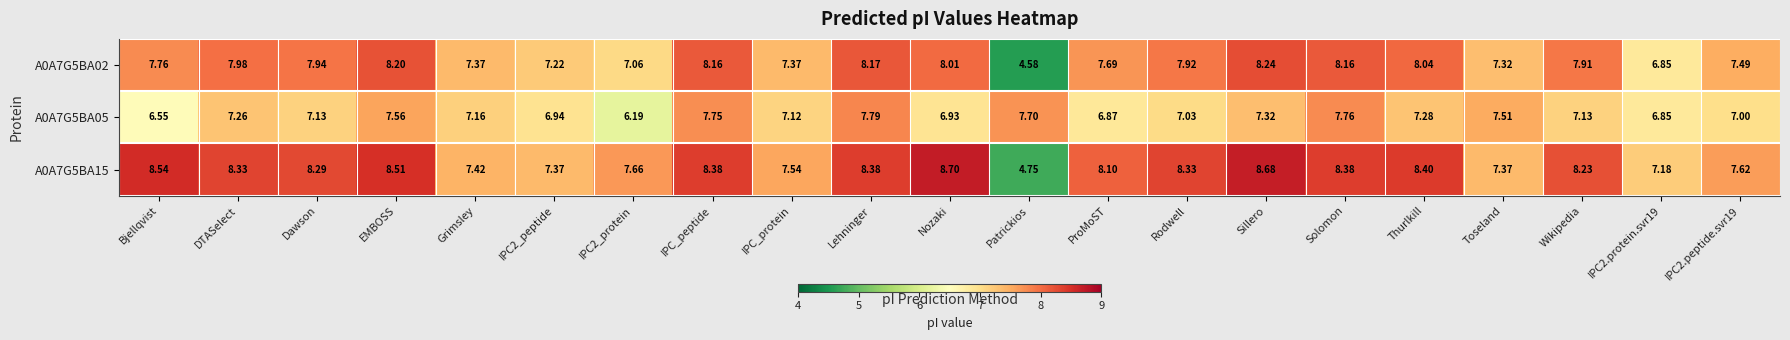

At which category is the sum across all series the highest?

Lehninger